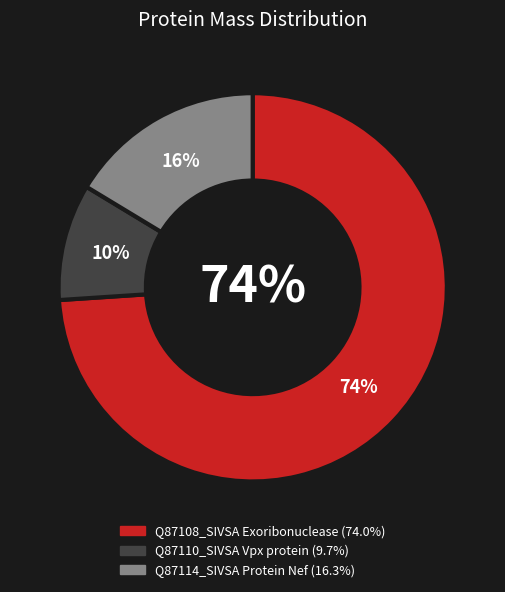

Is there a majority slice in this chart?

Yes